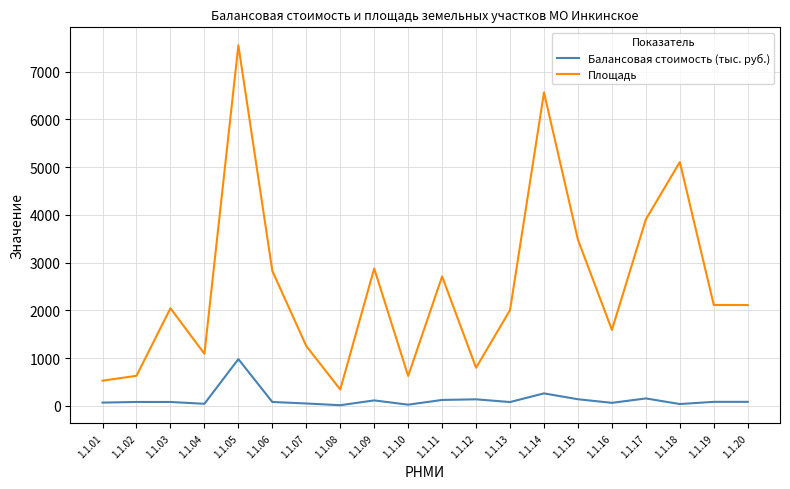

List the series in order of their overall mean, lowest first.

Балансовая стоимость (тыс. руб.), Площадь